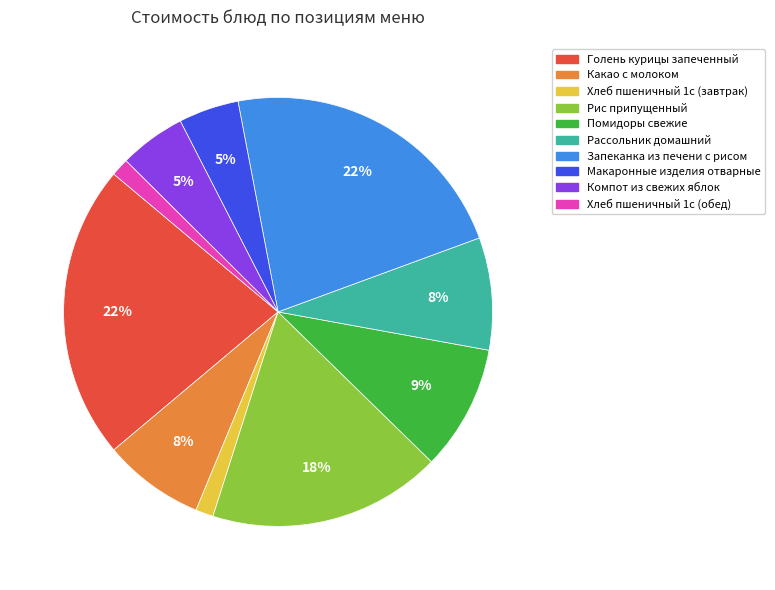

Between Хлеб пшеничный 1с (завтрак) and Макаронные изделия отварные, which is larger?

Макаронные изделия отварные